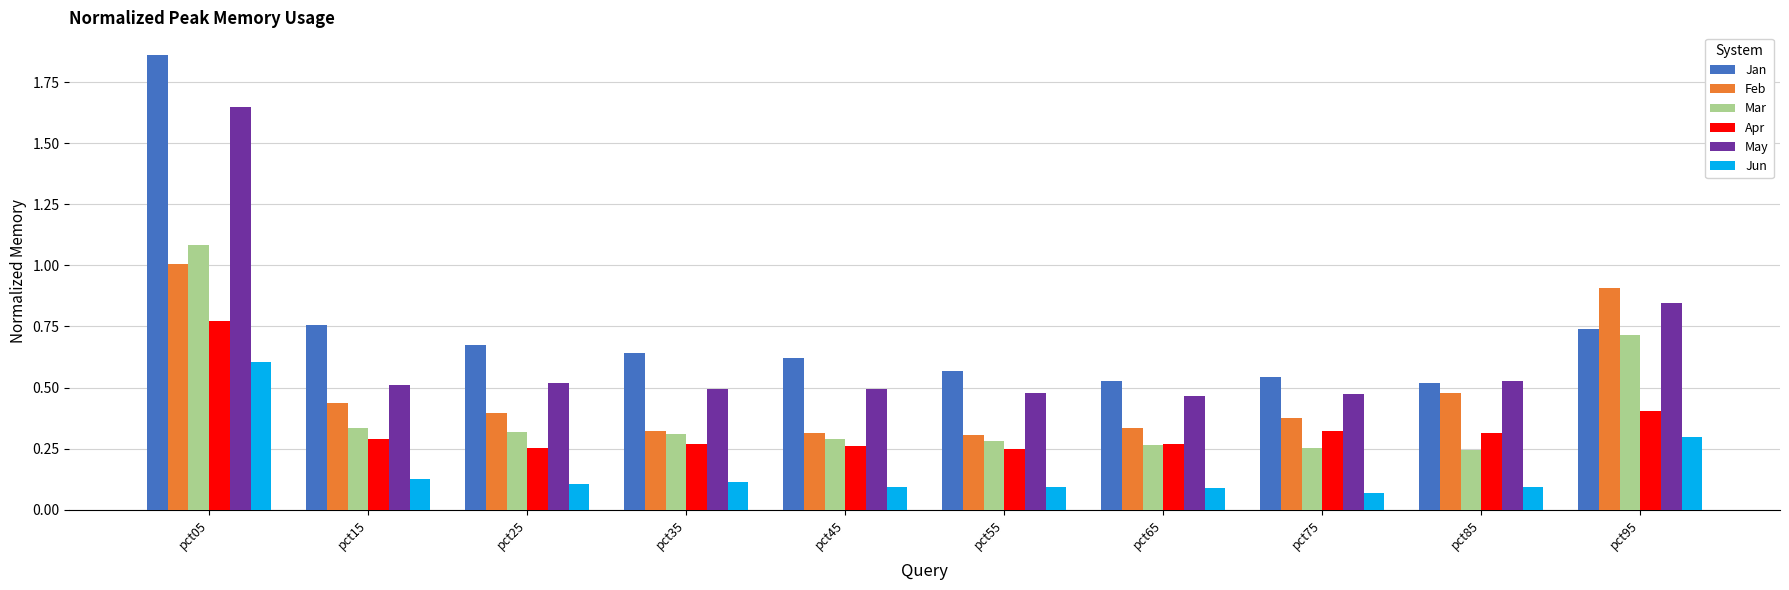

What is the sum of the May values at pct45 and pct85?

1.0